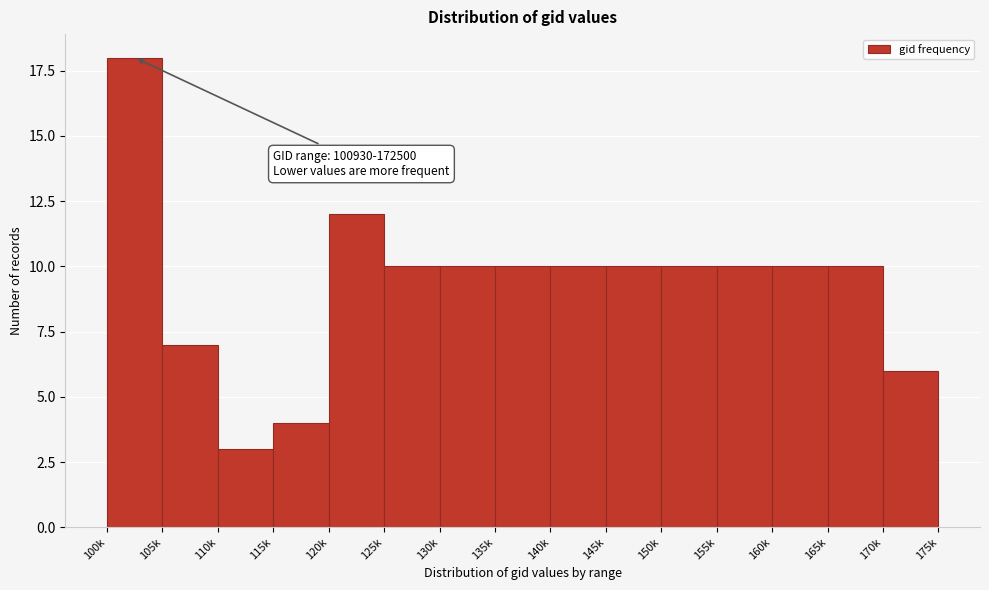

Reading left to right, what are all the values shown in this chart?

100k=18	105k=7	110k=3	115k=4	120k=12	125k=10	130k=10	135k=10	140k=10	145k=10	150k=10	155k=10	160k=10	165k=10	170k=6